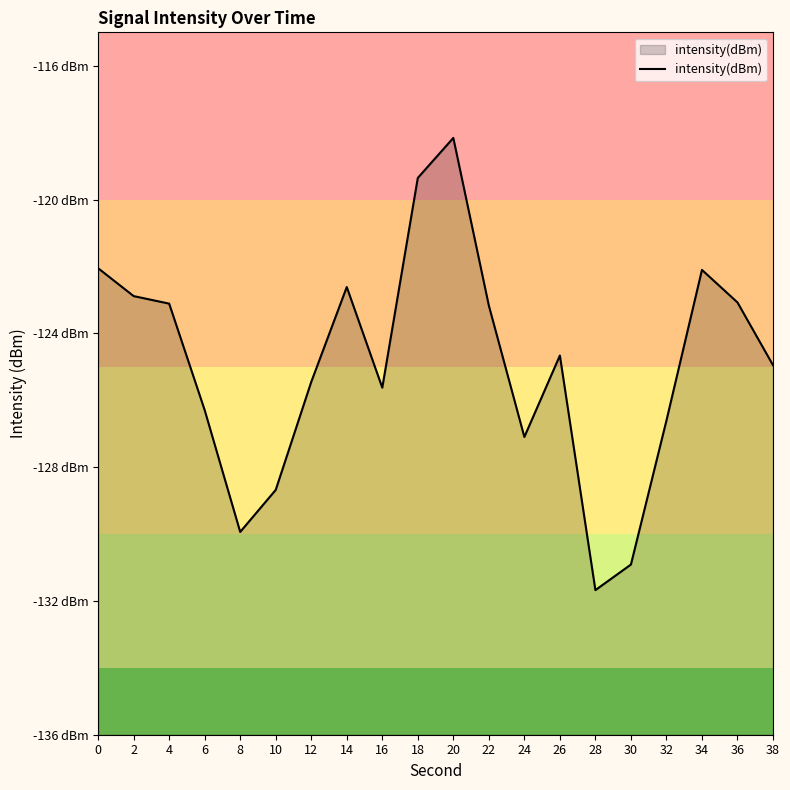

What is the sum of all values?

-2498.4